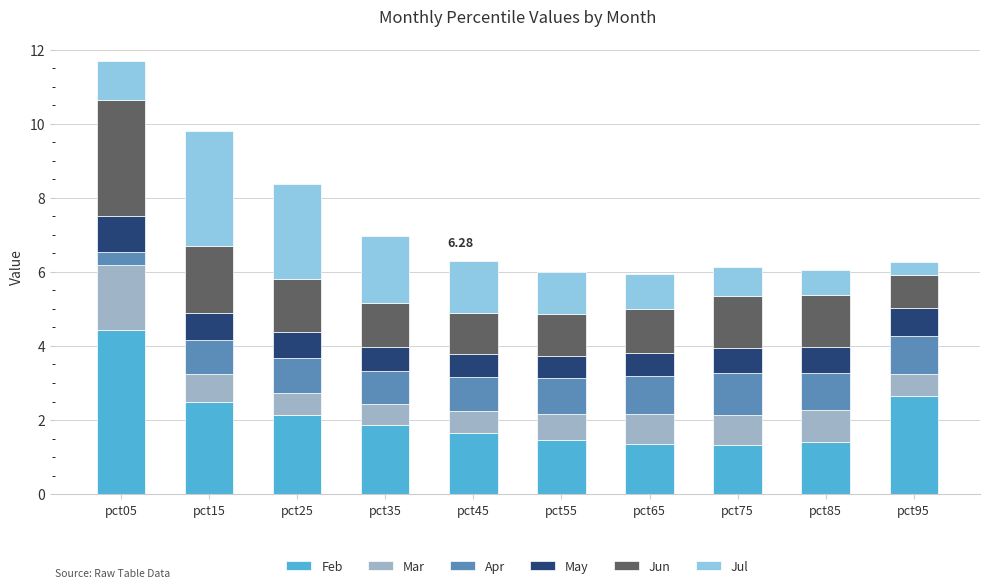

At which category is the sum across all series the highest?

pct05